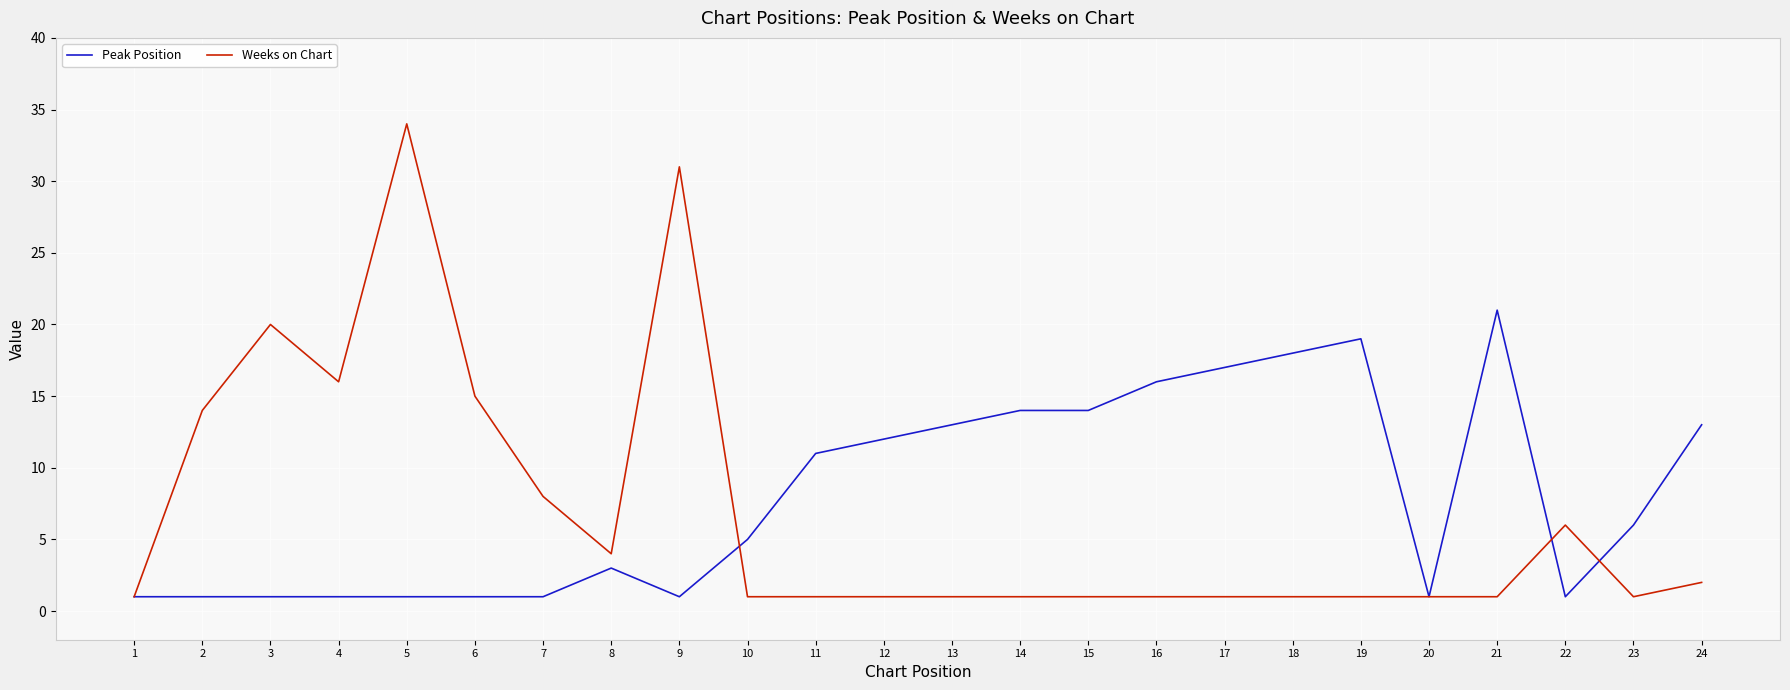

True or false: Peak Position has more than 1 interior local peaks.

True